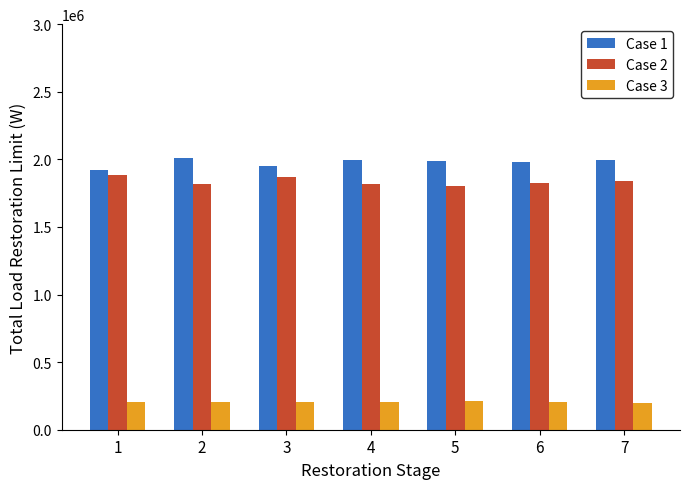

The value of Case 3 at 2 is 307393. True or false?

False